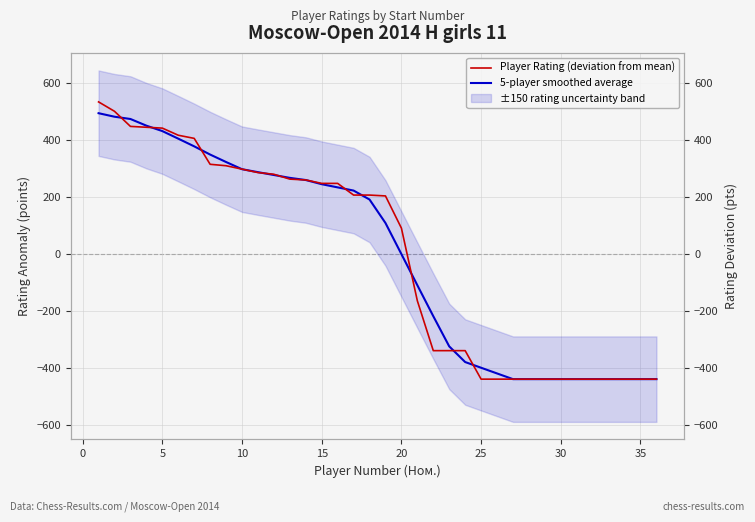

The value of Player Rating (deviation from mean) at 21 is -526.7. True or false?

False